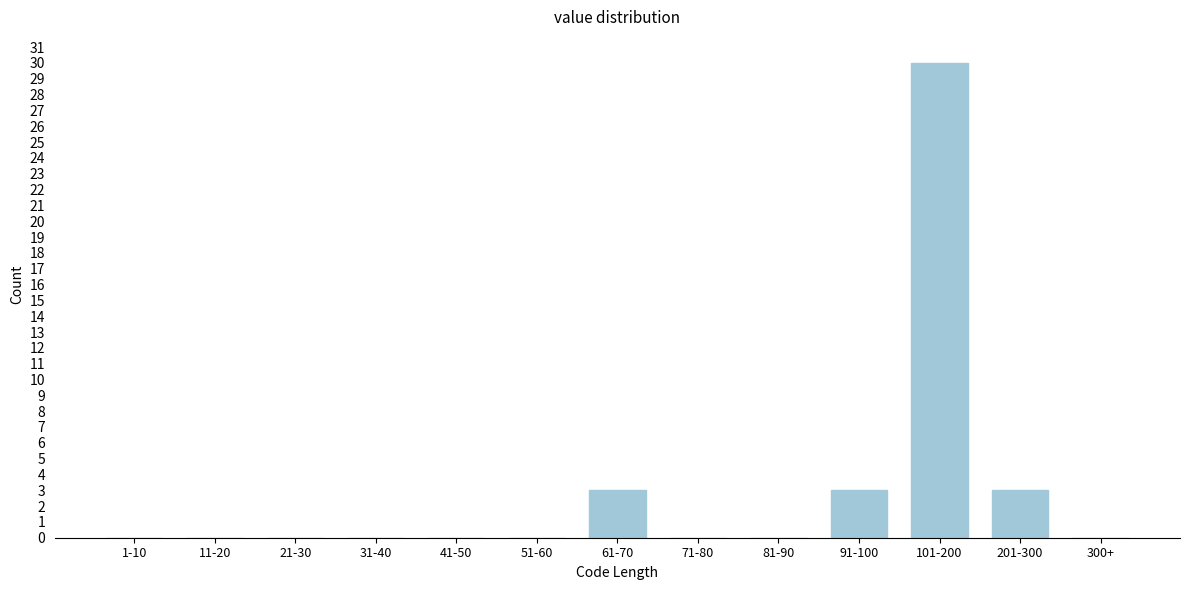

Reading left to right, what are all the values shown in this chart?

1-10=0	11-20=0	21-30=0	31-40=0	41-50=0	51-60=0	61-70=3	71-80=0	81-90=0	91-100=3	101-200=30	201-300=3	300+=0